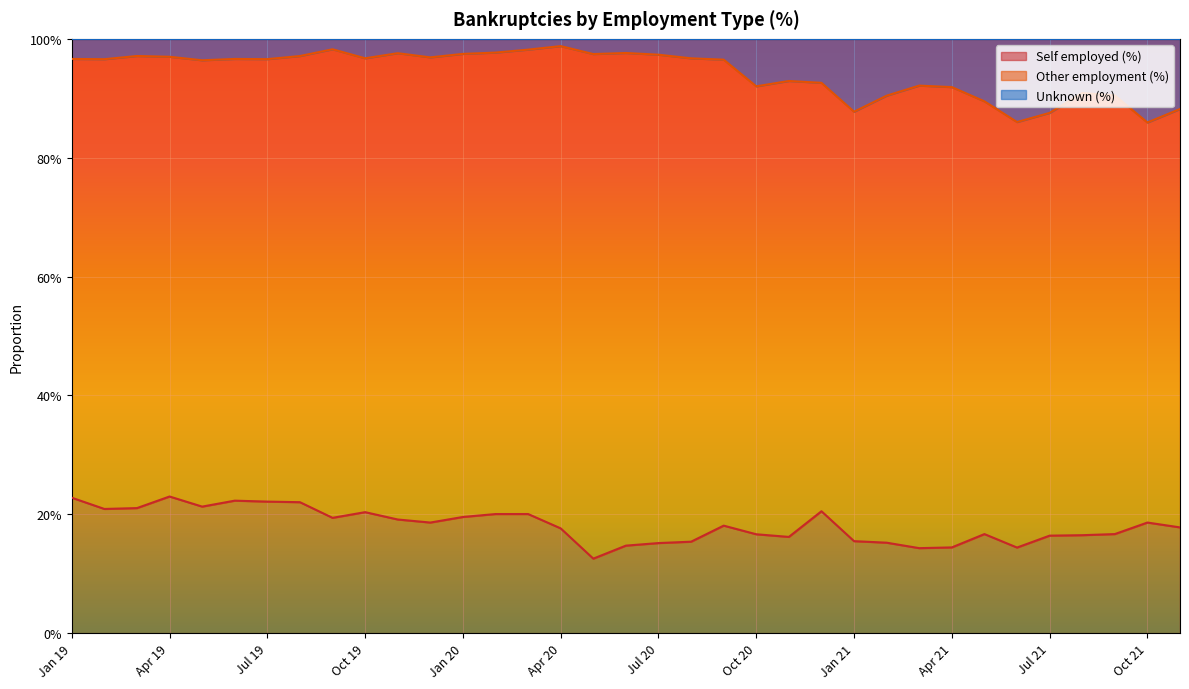

True or false: Self employed (%) has a value of 0.1 at Jul 21.

False